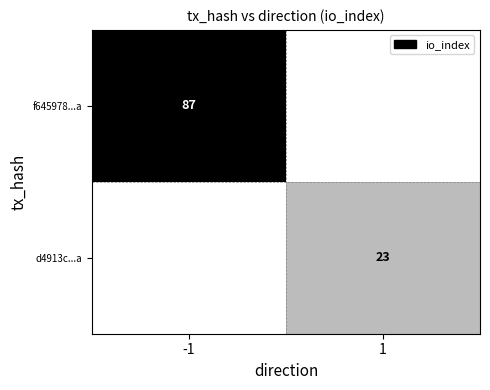

The value of f645978...a at -1 is 148. True or false?

False